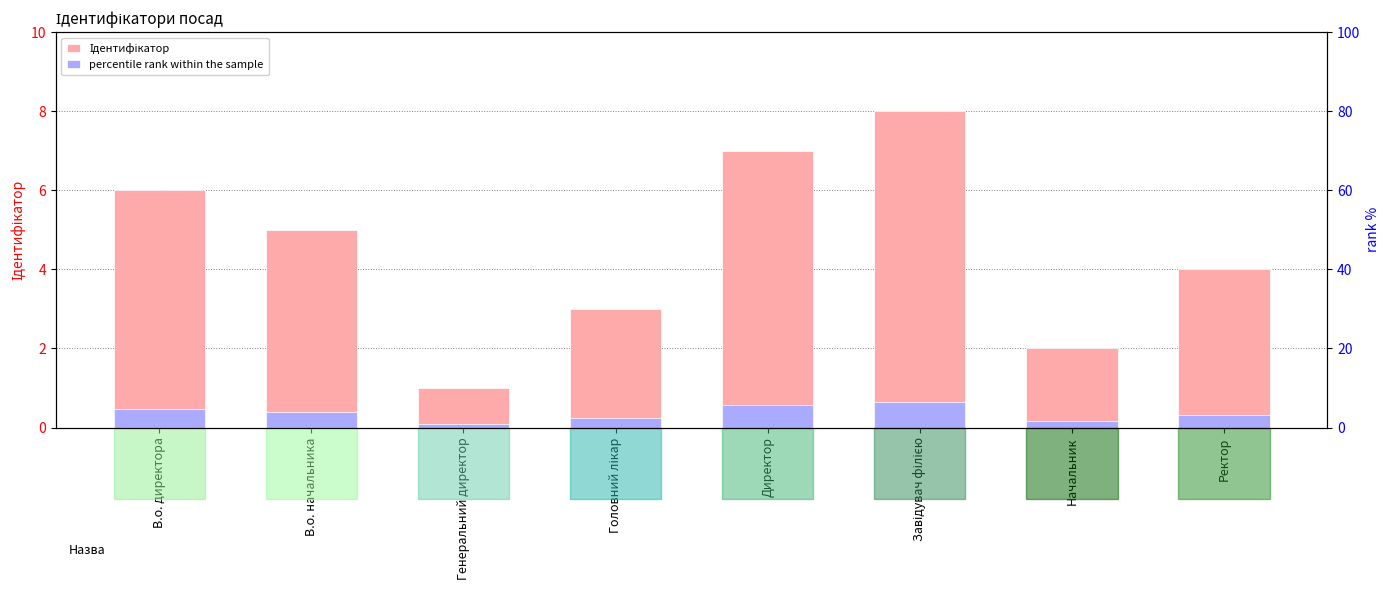

What is the total value across all series at Ректор?

4.3